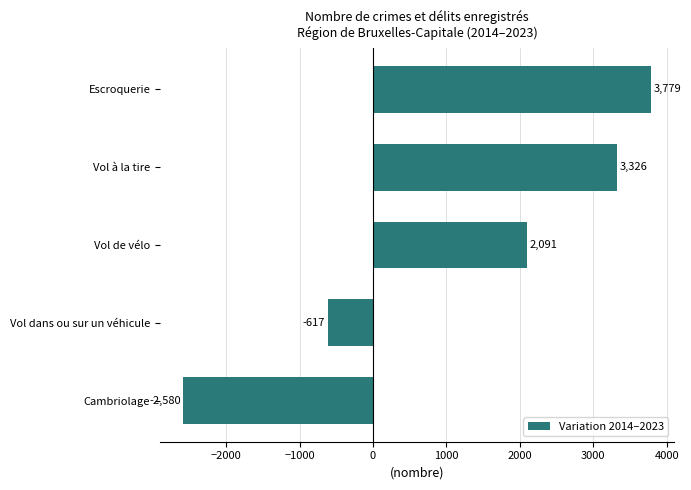

List the labels in order of value, largest first.

Escroquerie, Vol à la tire, Vol de vélo, Vol dans ou sur un véhicule, Cambriolage